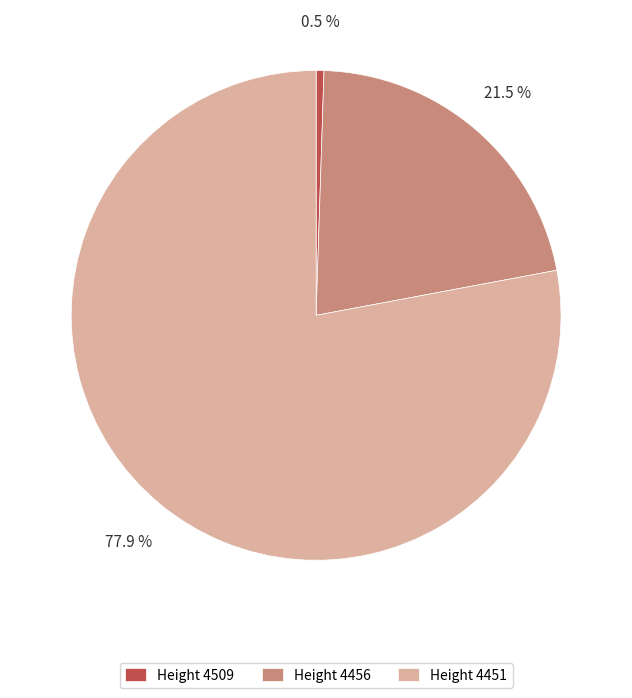

What percentage is NOT represented by Height 4456?

78.5%